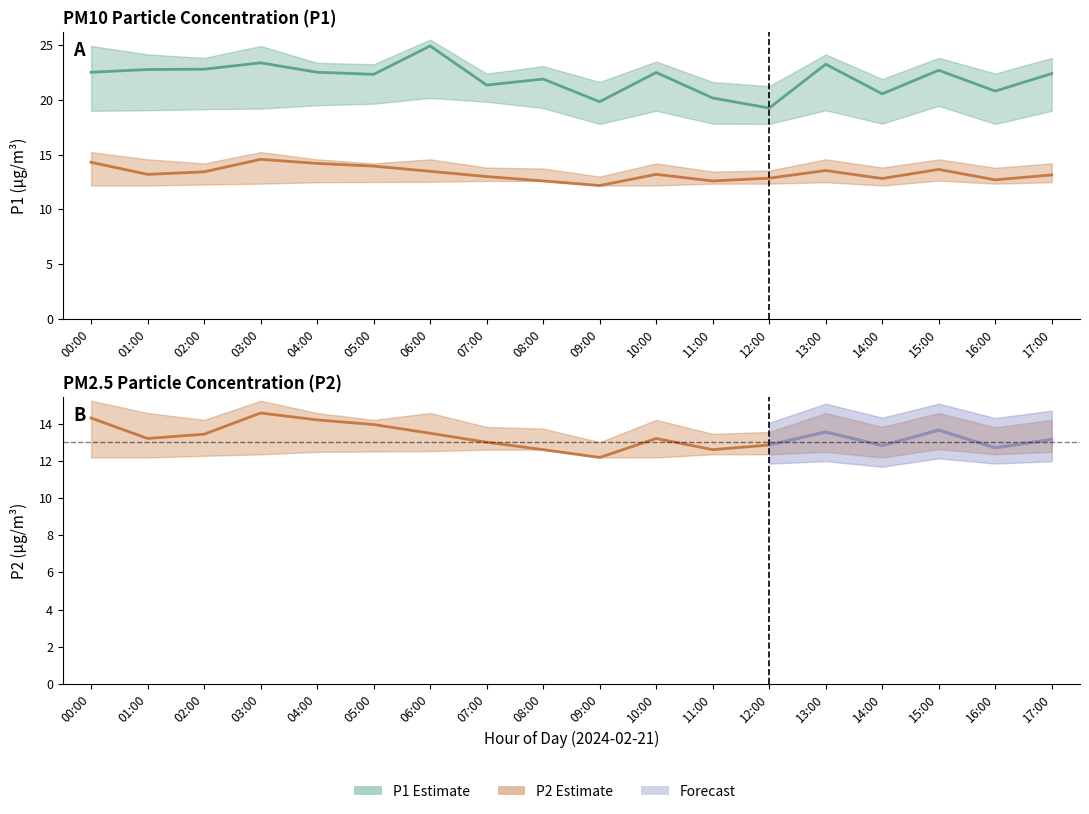

At 12:00, list the series in order from largest to smallest.

P1 (PM10), P2 (PM2.5)